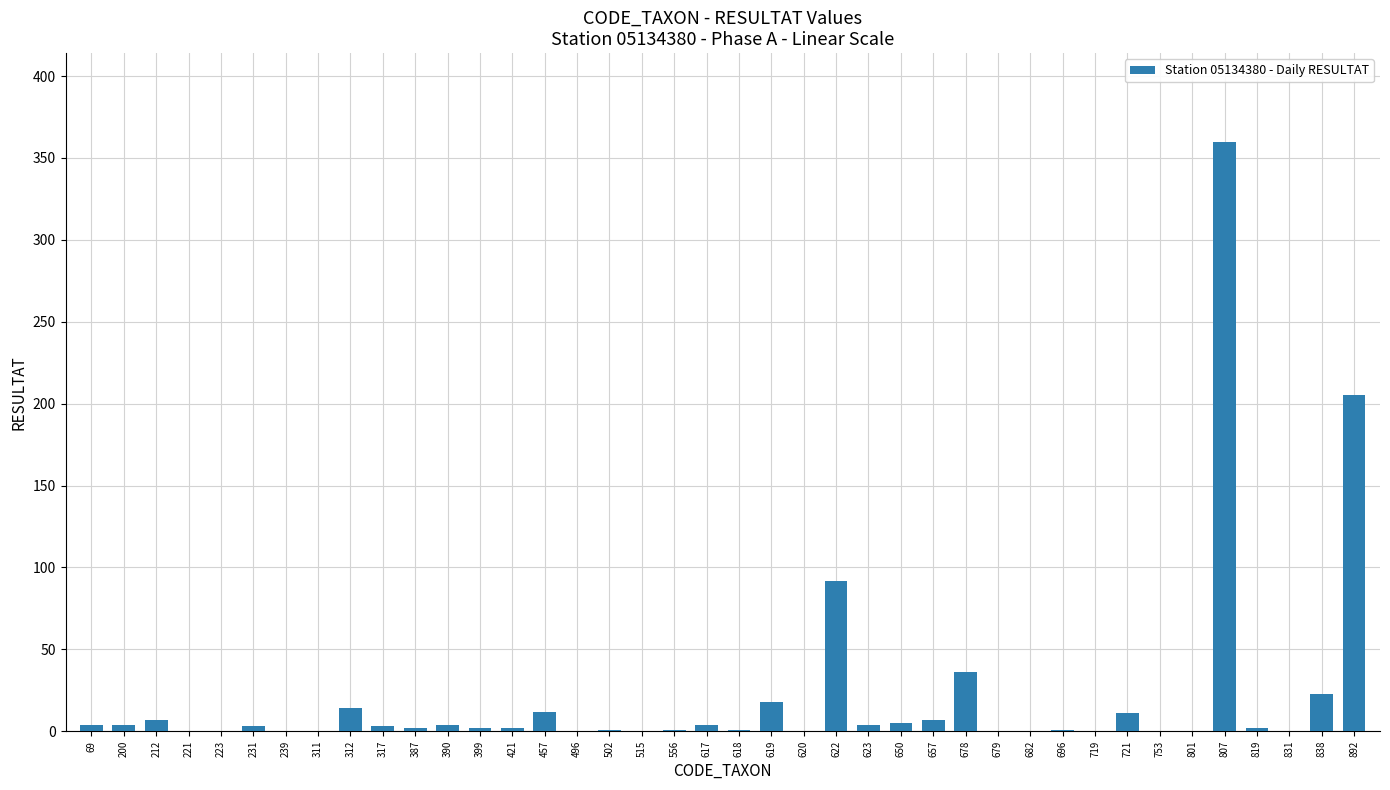

How many categories are shown in the chart?

40